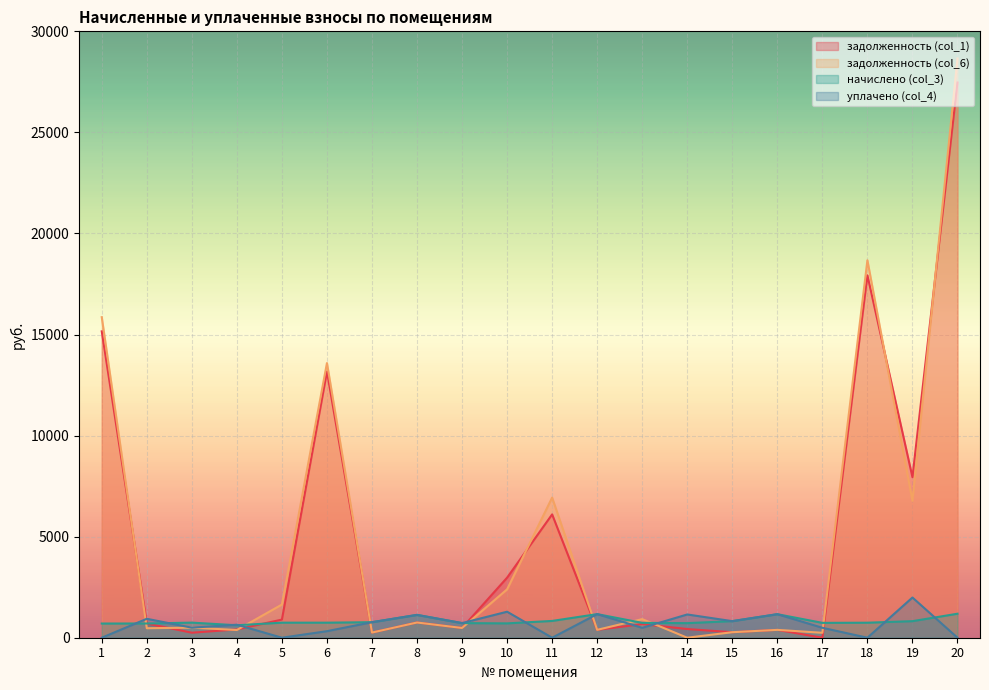

The value of начислено (col_3) at 20 is 473.8. True or false?

False